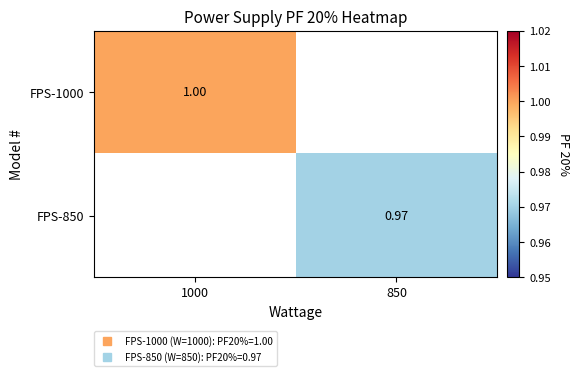

Where is FPS-1000 nearest to the value 1?

1000